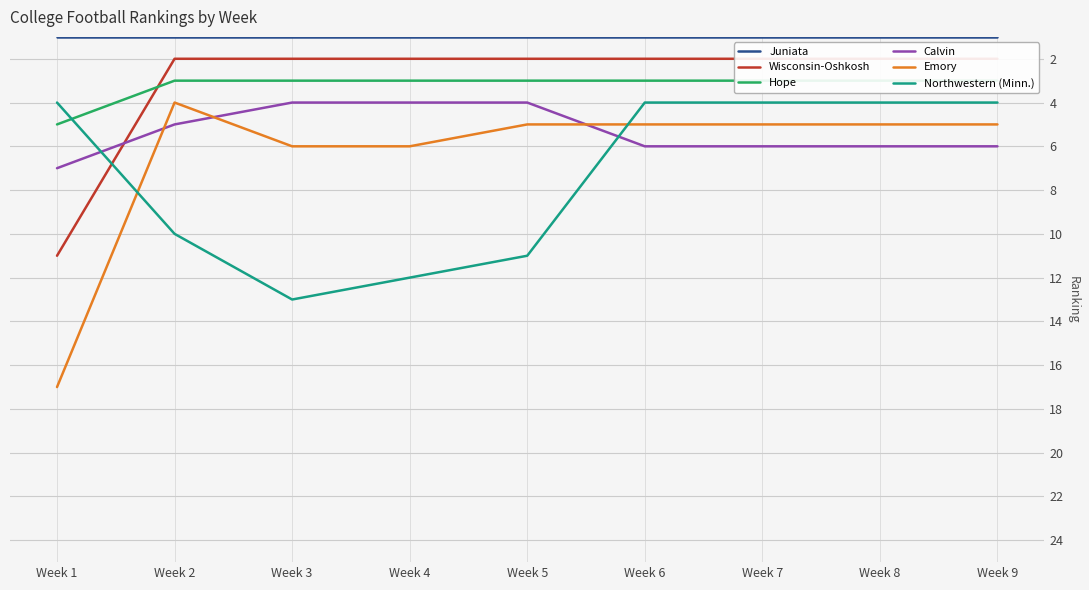

How many values in the Calvin series exceed 6?

1